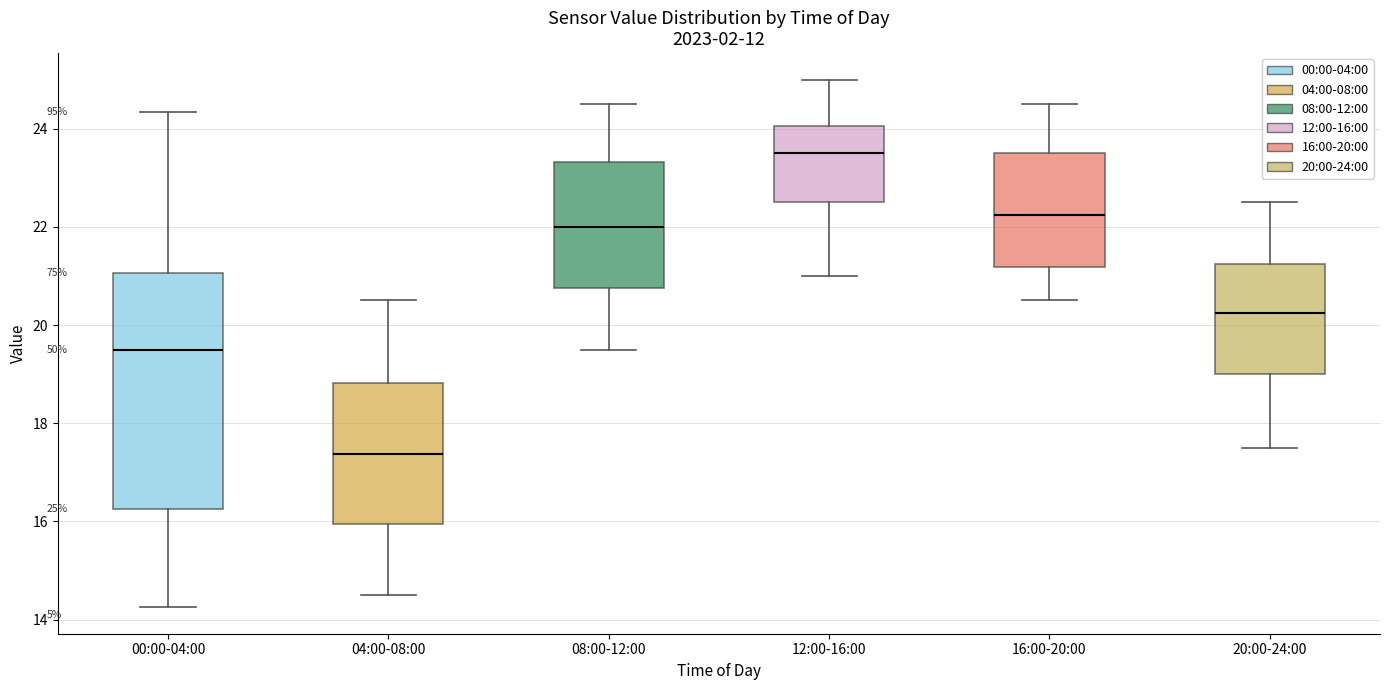

Which box has the lowest median line?

04:00-08:00